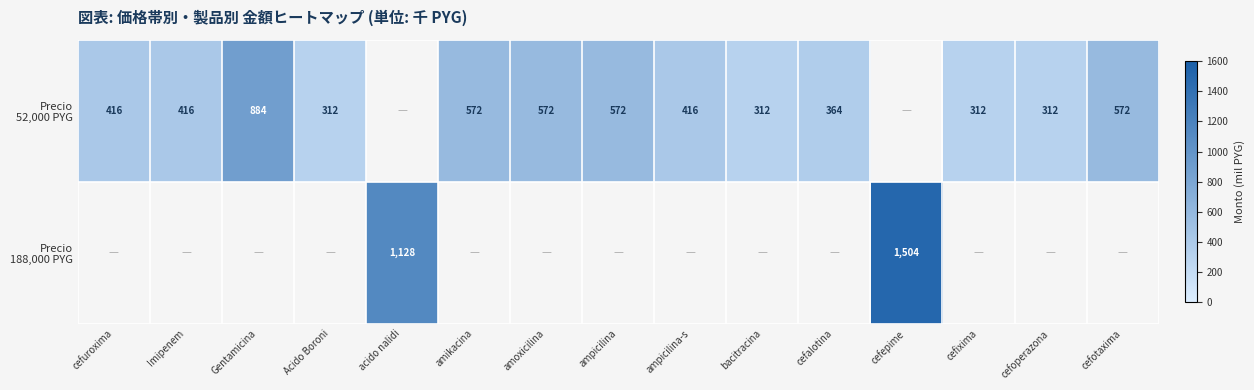

Where is Precio 188,000 PYG nearest to the value 752?

acido nalidi